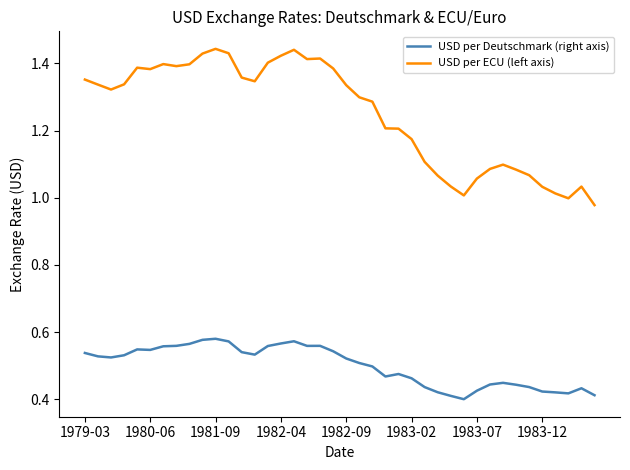

Which series has the widest spread of values?

USD per ECU (left axis)